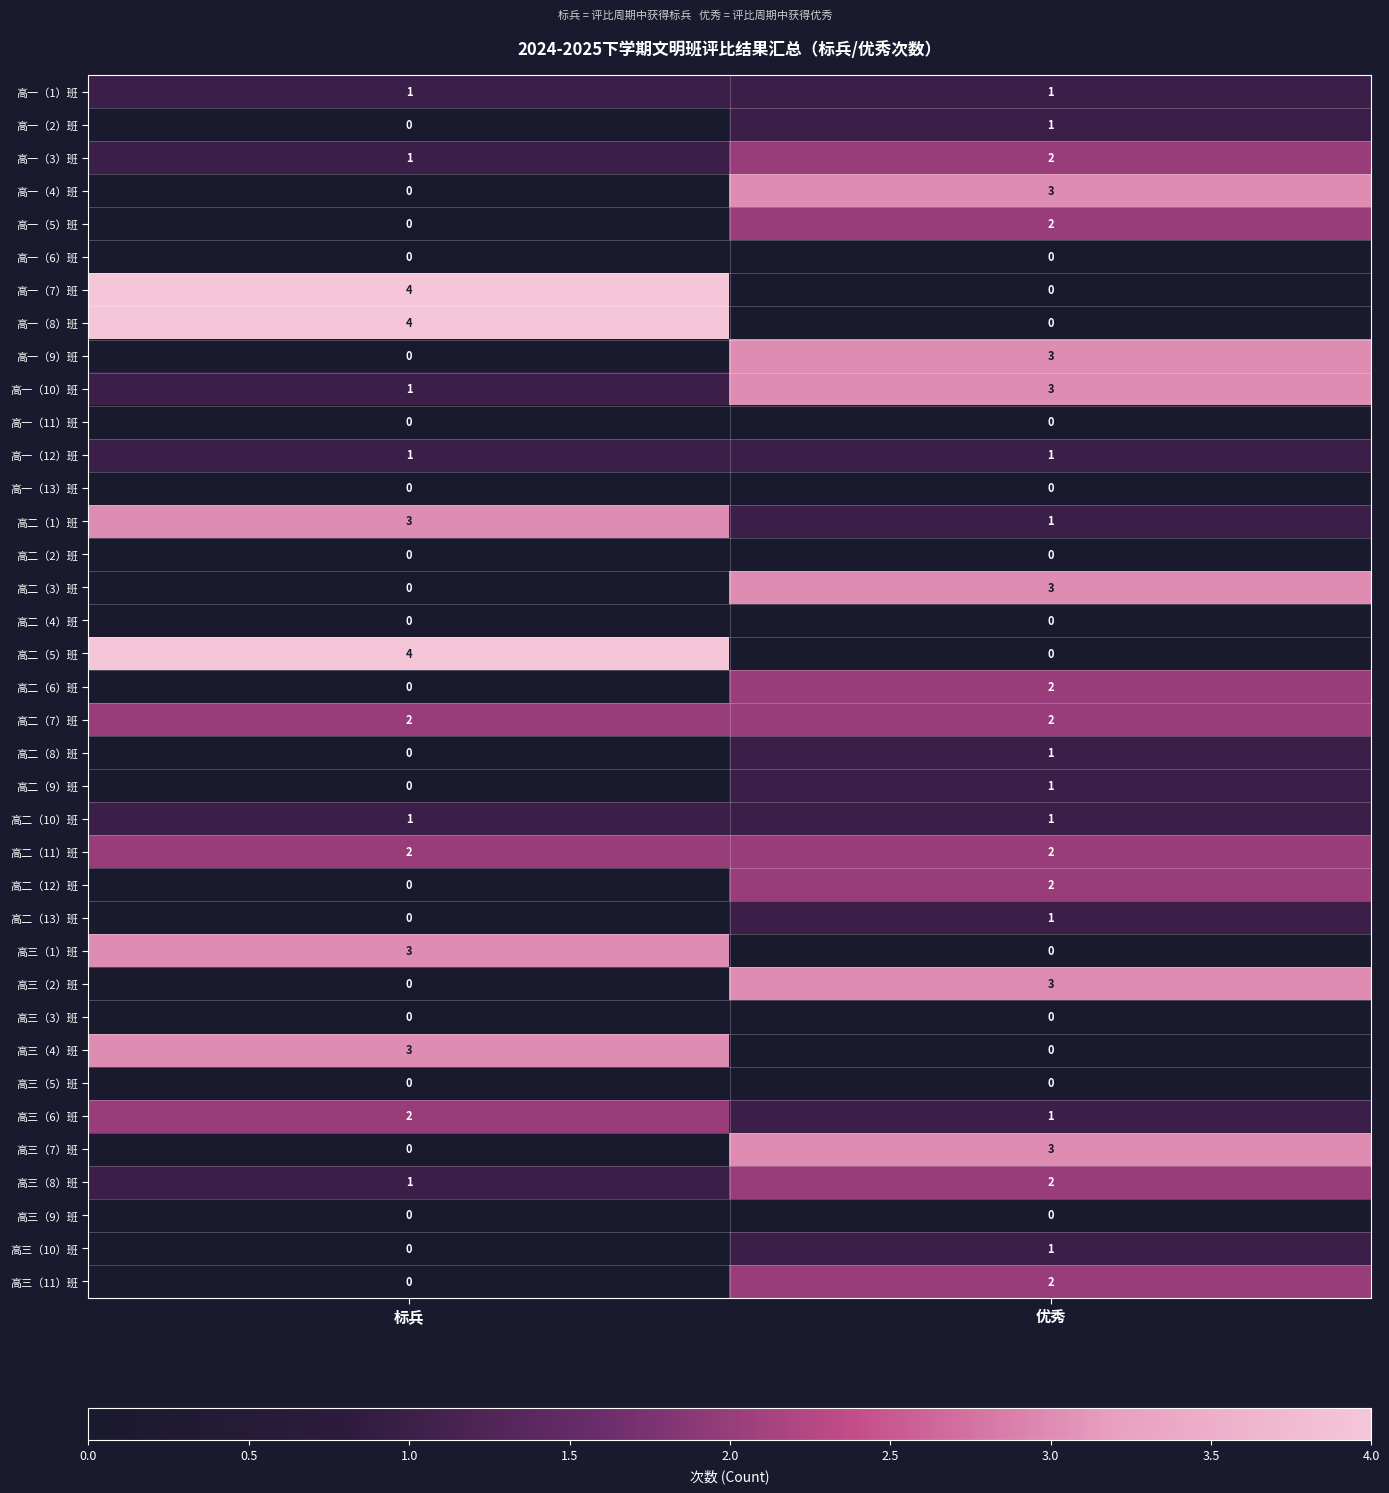

At which category does the chart reach its peak across all series?

标兵